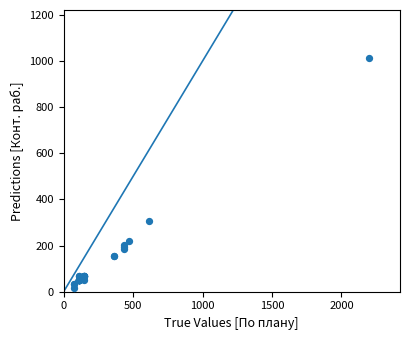

What Y value in the scatter plot is closest to 514?

305.0